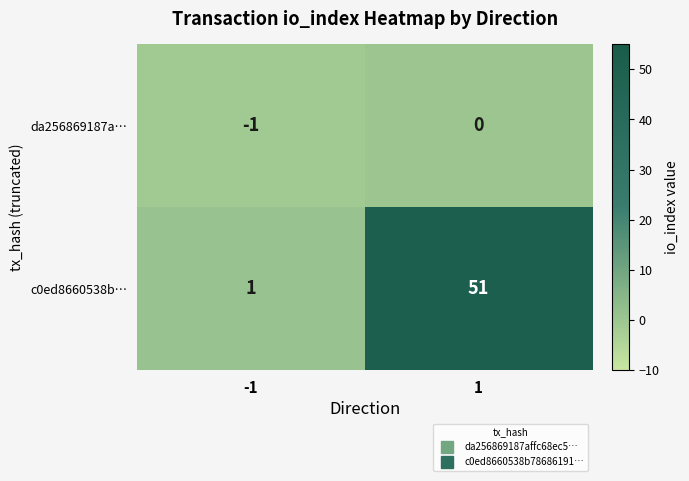

Which series has the widest spread of values?

c0ed8660538b…